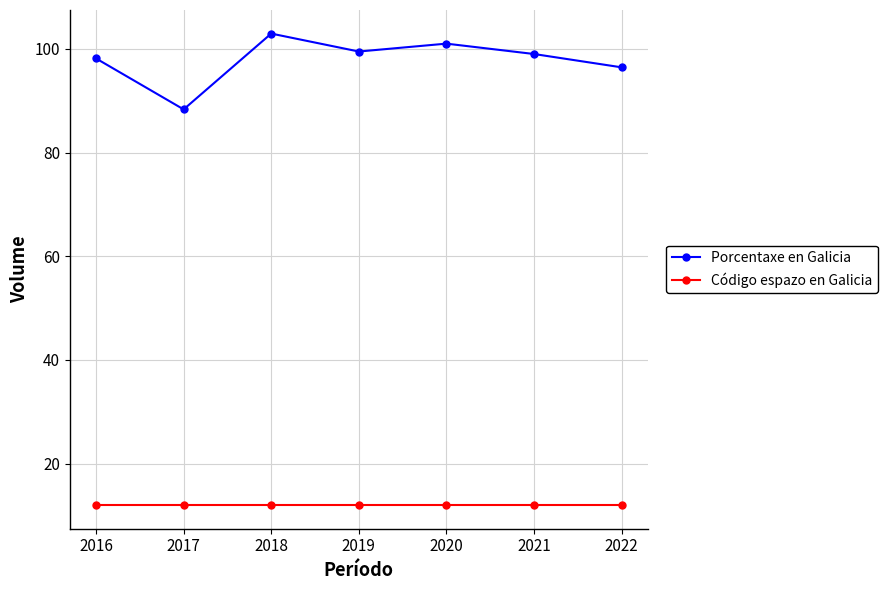

What is the value of the Porcentaxe en Galicia point at the 4th from the left?

99.5